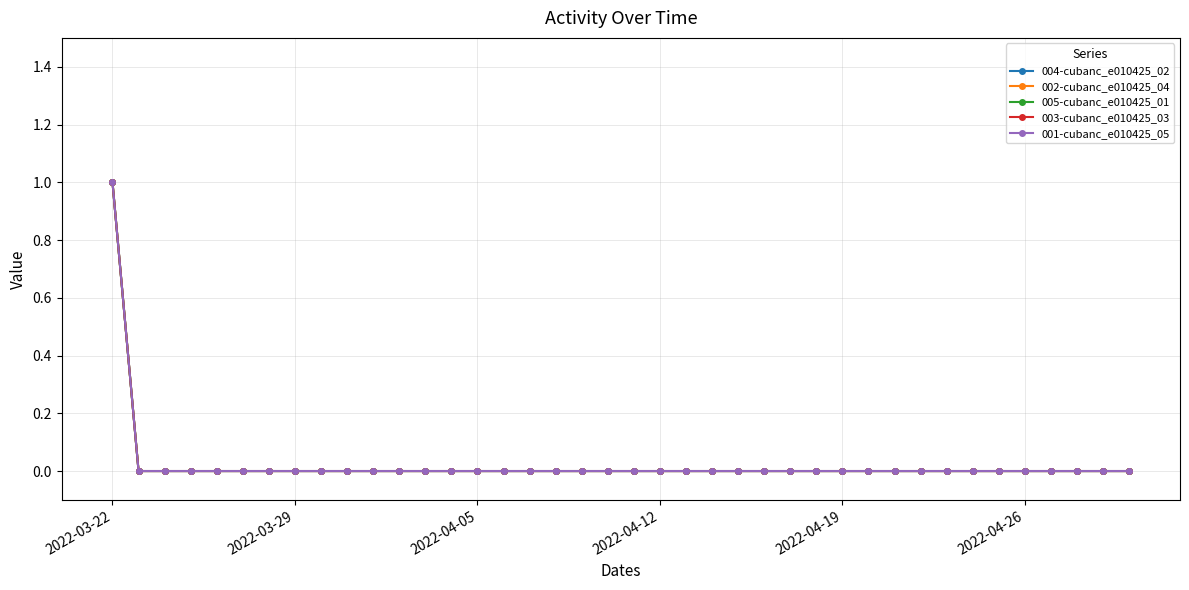

Does the chart have visible grid lines?

Yes